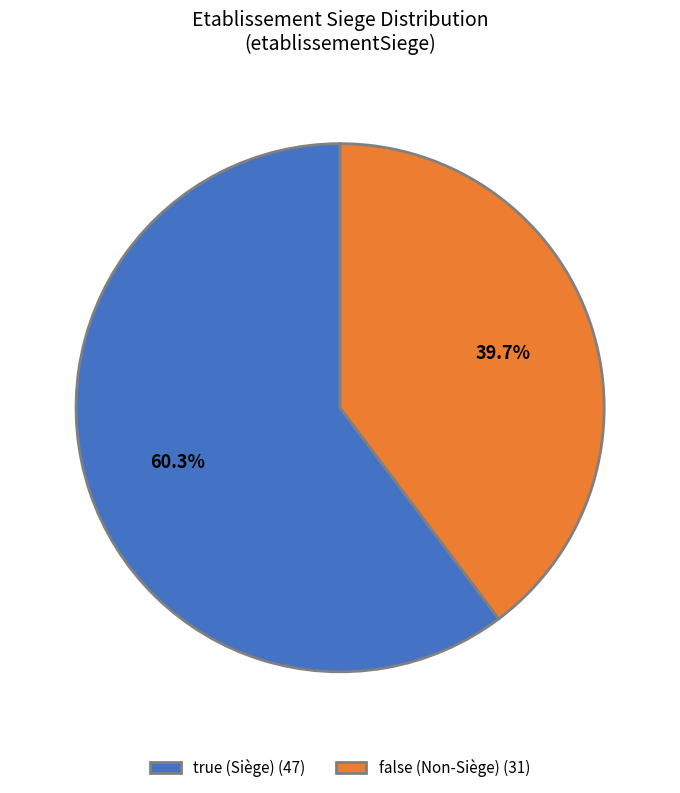

Is there any slice that represents more than half of the pie?

Yes